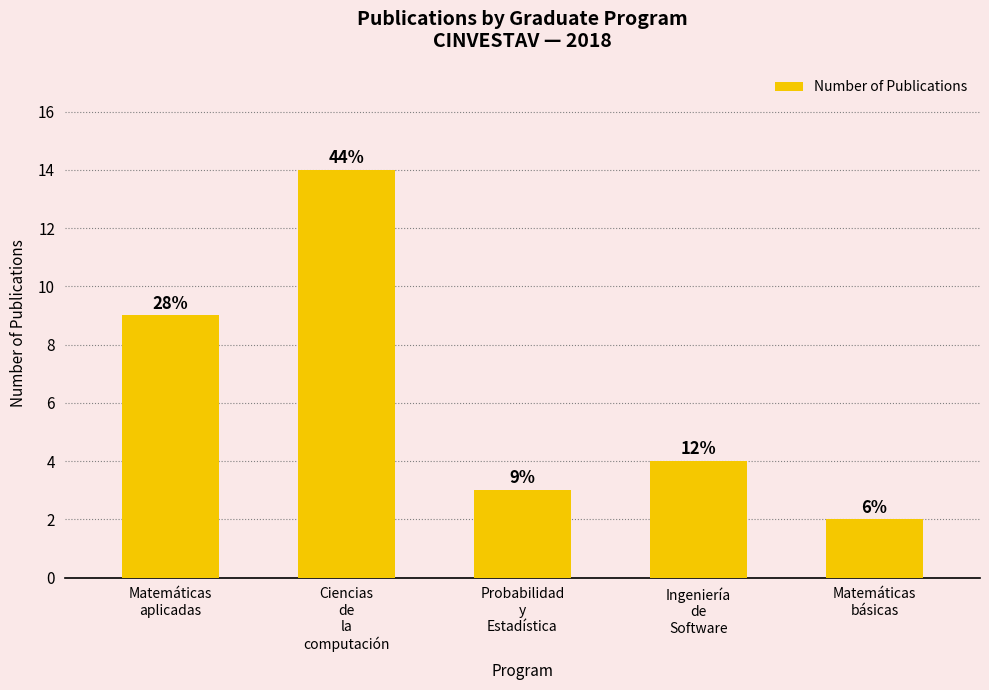

Does the chart contain stacked bars?

No